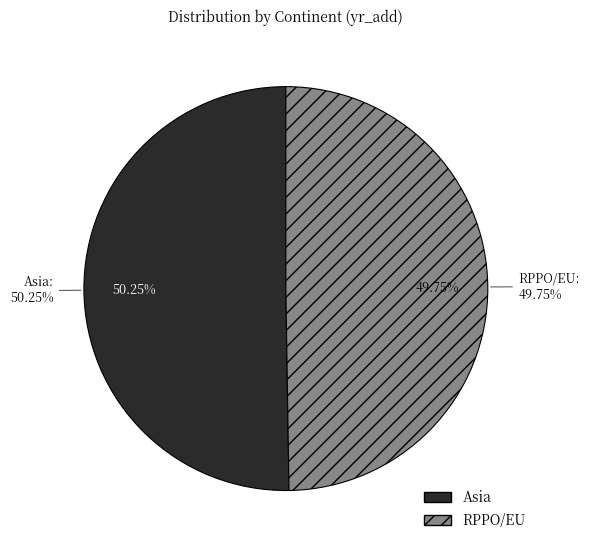

Combined, what portion of the pie is Asia and RPPO/EU?

100.0%